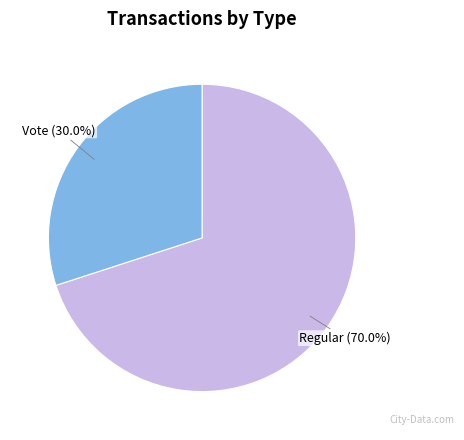

Rank the categories by value from highest to lowest.

Regular, Vote